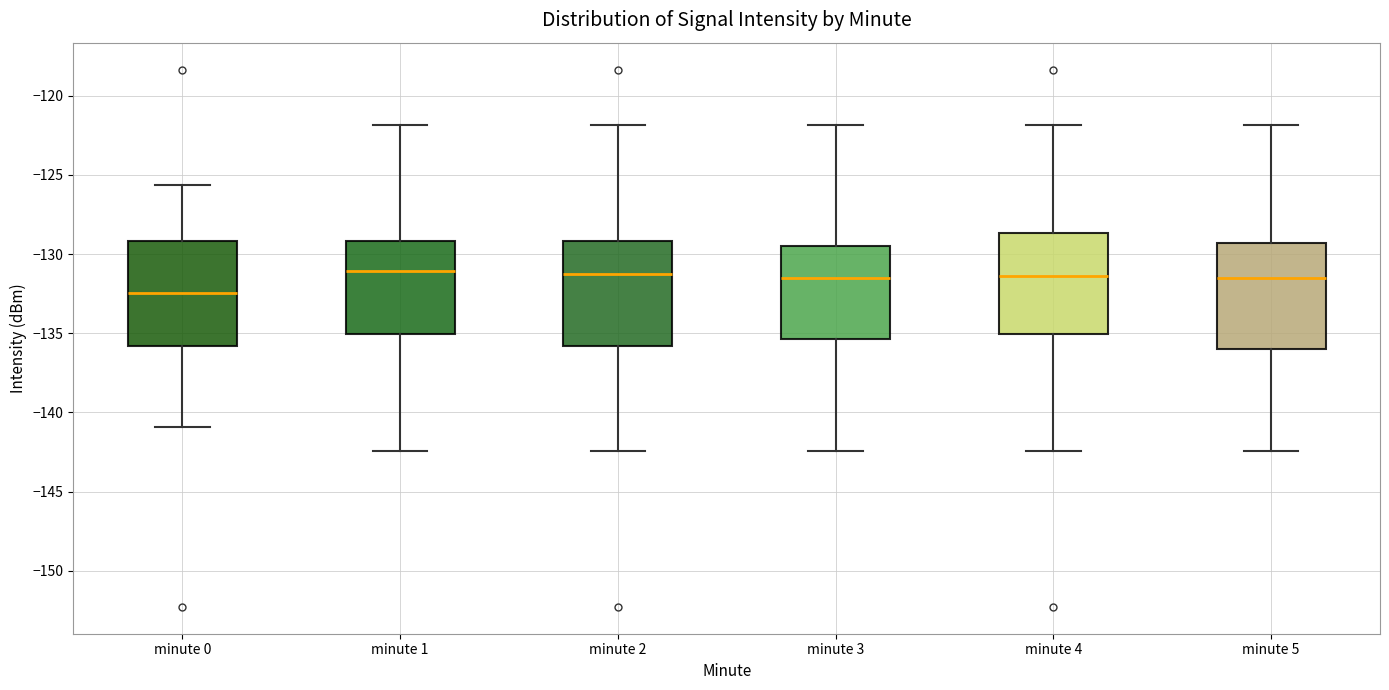

Reading left to right, read every box against the y-axis: the position of its median line, the range the box covers, and the ends of its whiskers. The values are not printed on the chart, so give them approximately, as read against the axis.

minute 0: median -132.5, box -136.0 to -129.0, whiskers -141.0 to -125.5
minute 1: median -131.0, box -135.0 to -129.0, whiskers -142.5 to -122.0
minute 2: median -131.5, box -136.0 to -129.0, whiskers -142.5 to -122.0
minute 3: median -131.5, box -135.5 to -129.5, whiskers -142.5 to -122.0
minute 4: median -131.5, box -135.0 to -128.5, whiskers -142.5 to -122.0
minute 5: median -131.5, box -136.0 to -129.5, whiskers -142.5 to -122.0